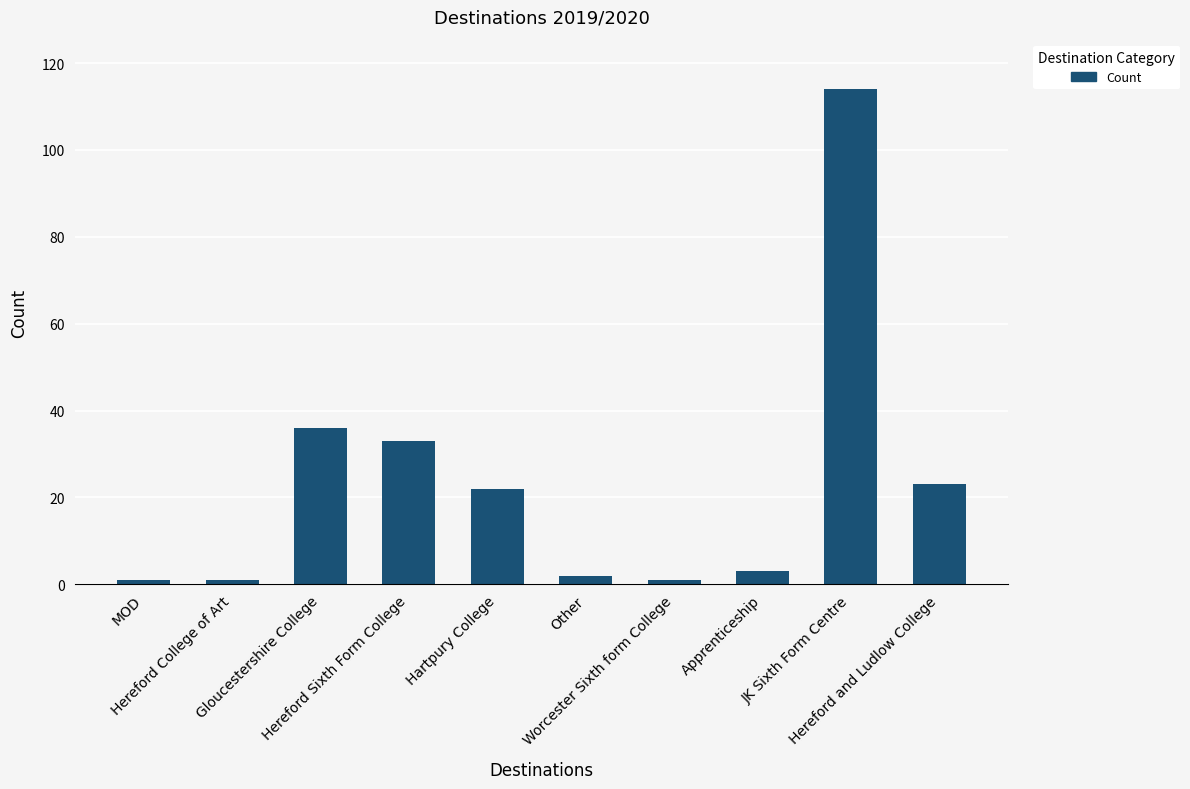

Are the bars horizontal?

No